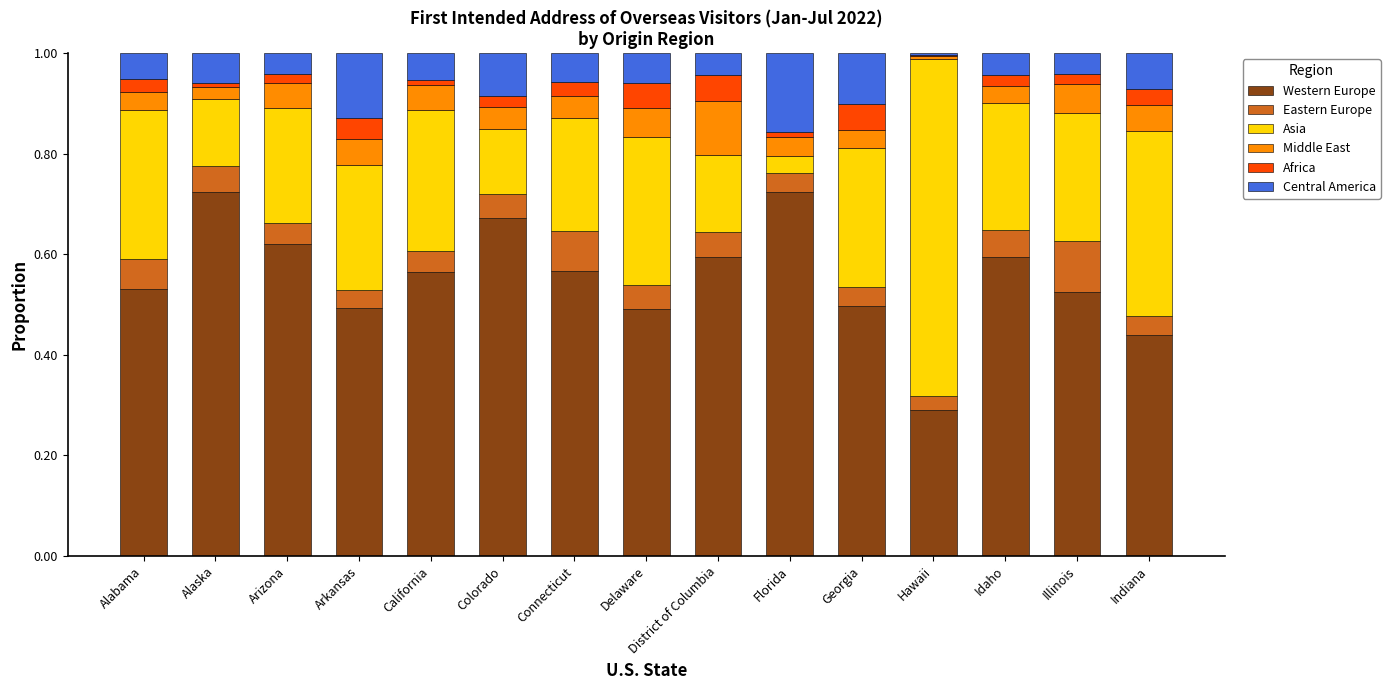

The Western Europe series shows 0.5 at Arkansas. True or false?

True